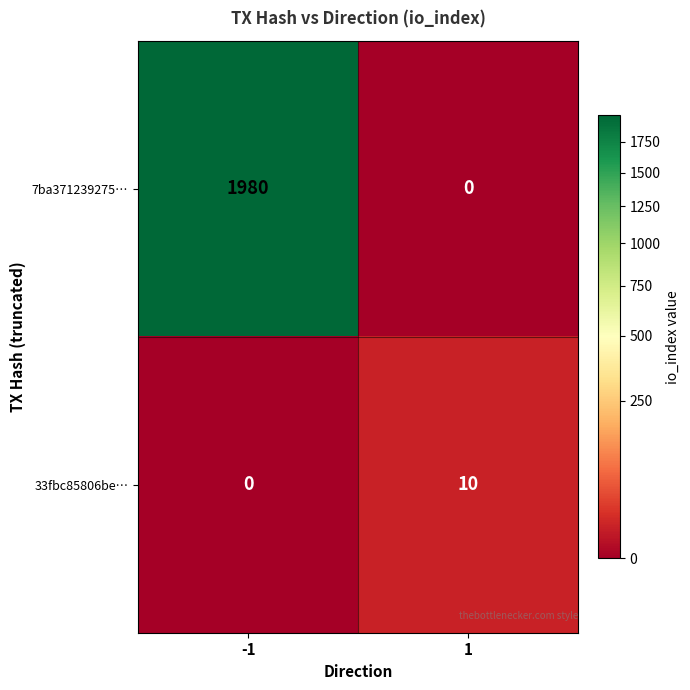

At how many categories does at least one series exceed 1792?

1